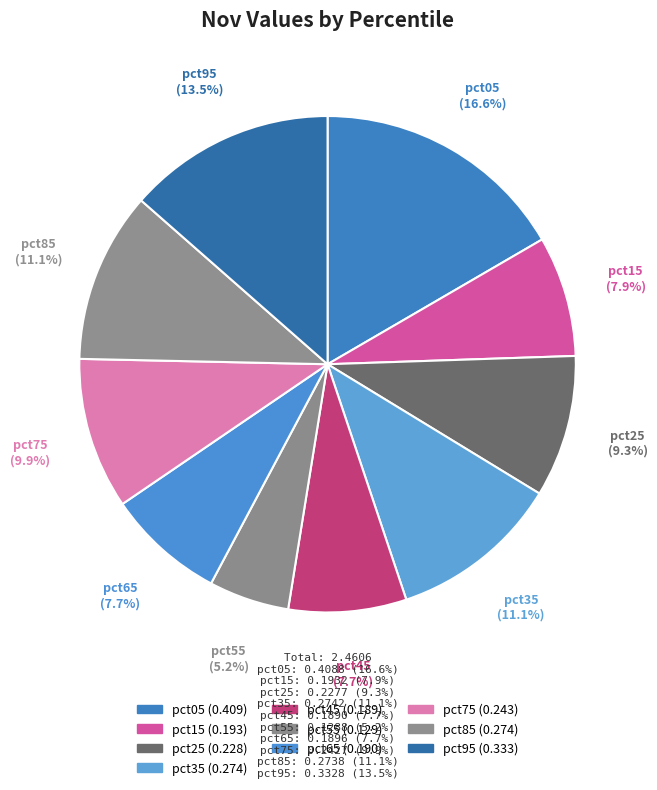

Count the number of slices in the pie.

10